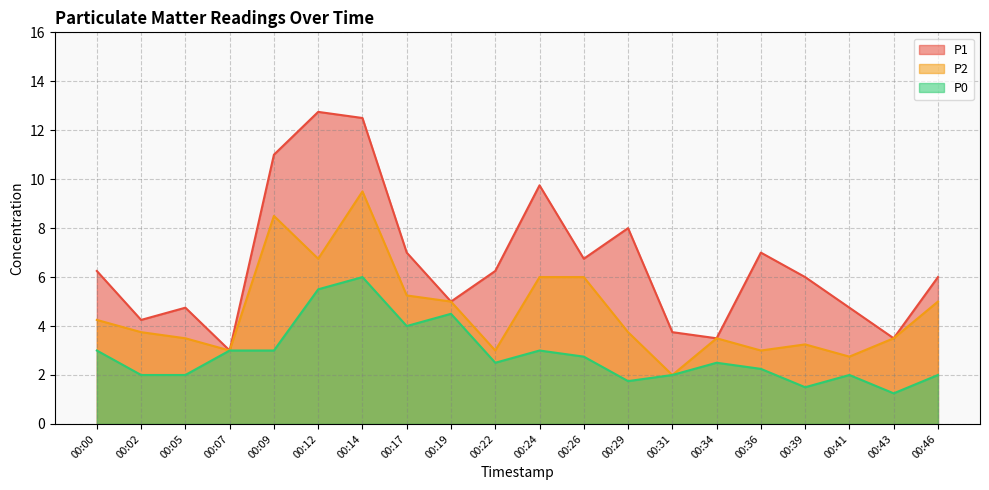

List the series in order of their overall mean, highest first.

P1, P2, P0